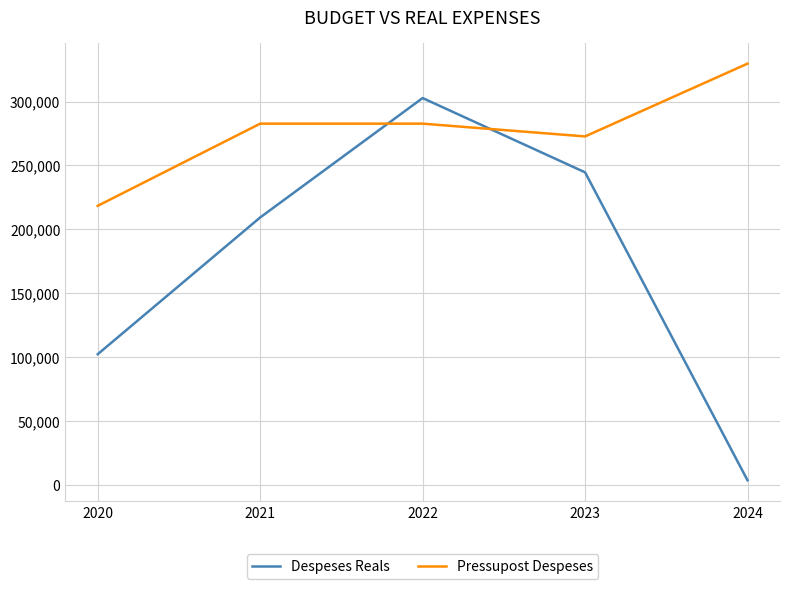

What is the highest value of the Pressupost Despeses series?

329700.0